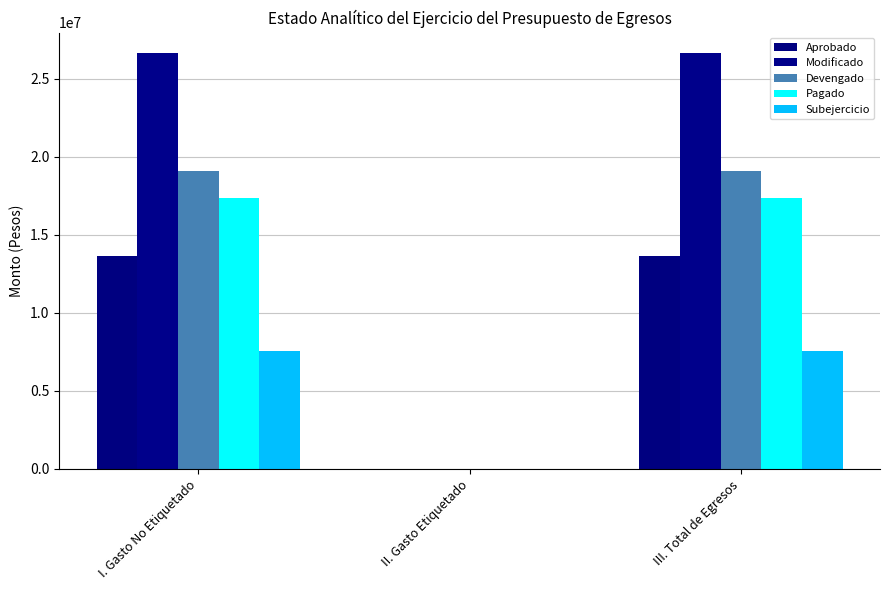

How many positive values does the Subejercicio series have?

2